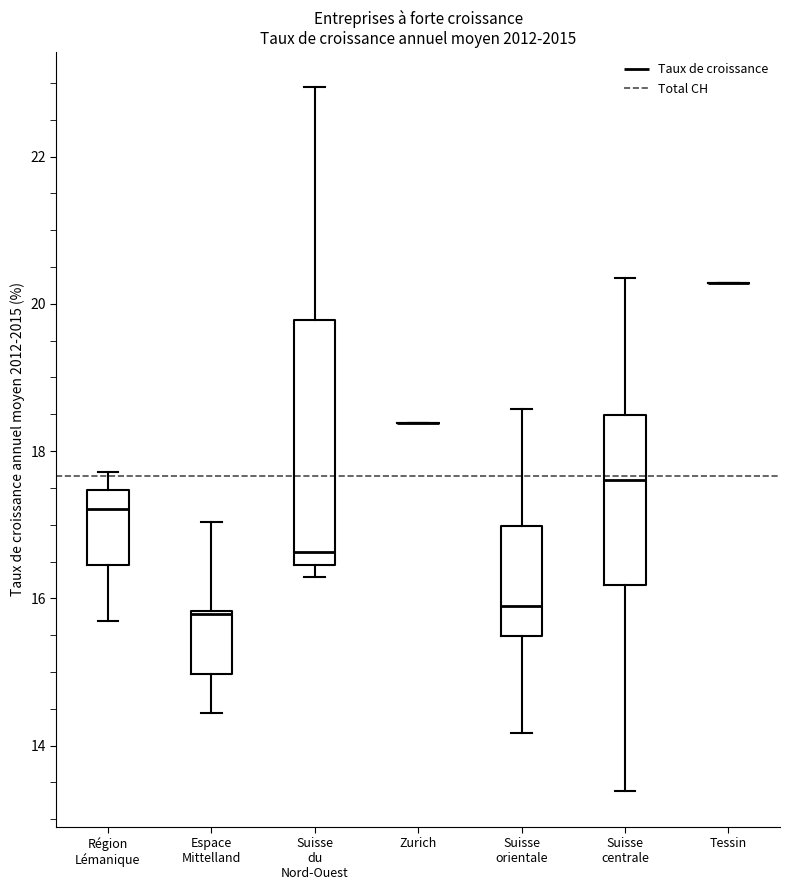

Comparing the boxes themselves (not the whiskers), which one is the tallest?

Suisse du Nord-Ouest